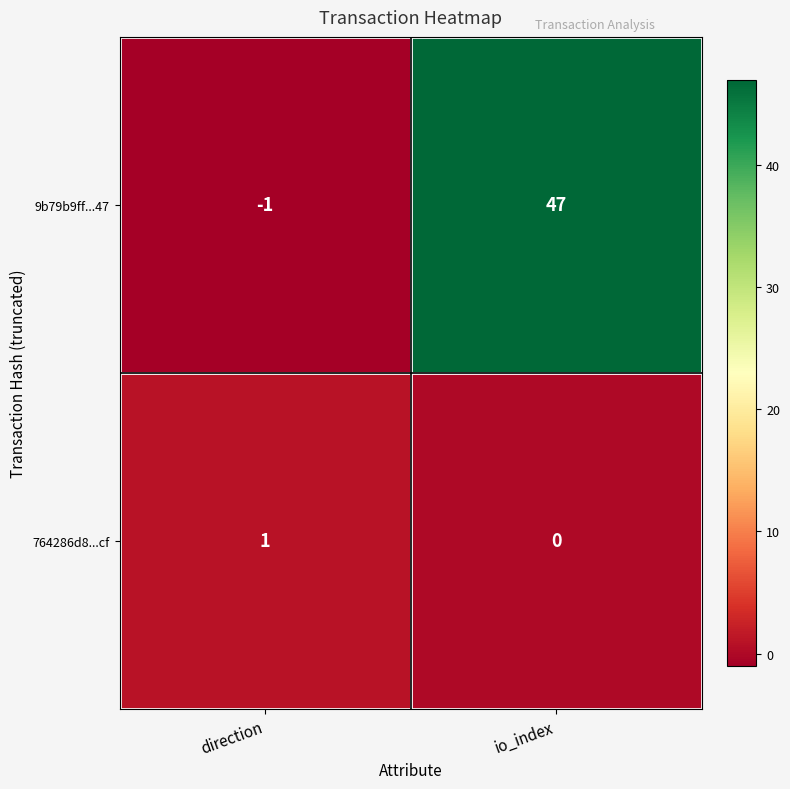

What is the difference between the highest and lowest values at direction?

2